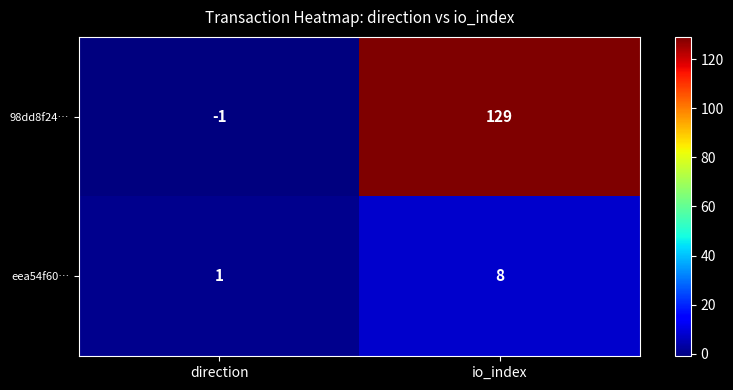

The value of eea54f60… at io_index is 8. True or false?

True